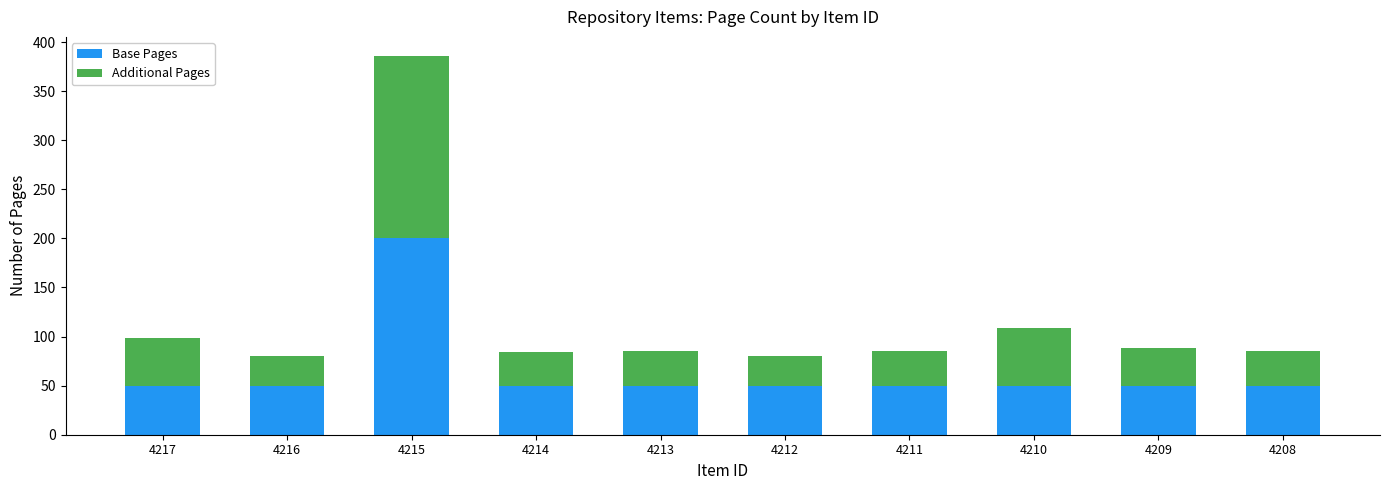

Does the chart contain any negative values?

No